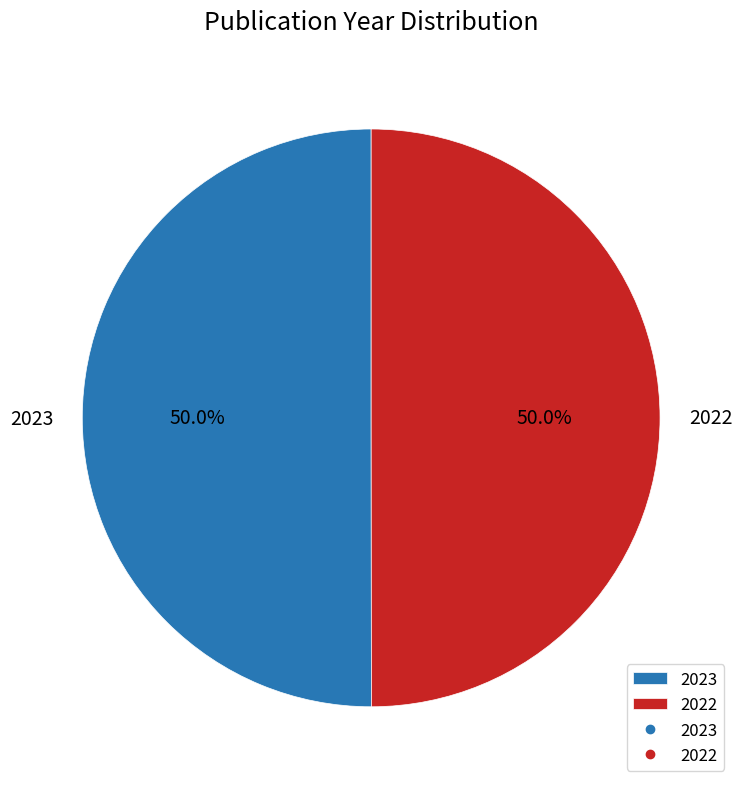

What is the total percentage of 2022 and 2023?

100.0%